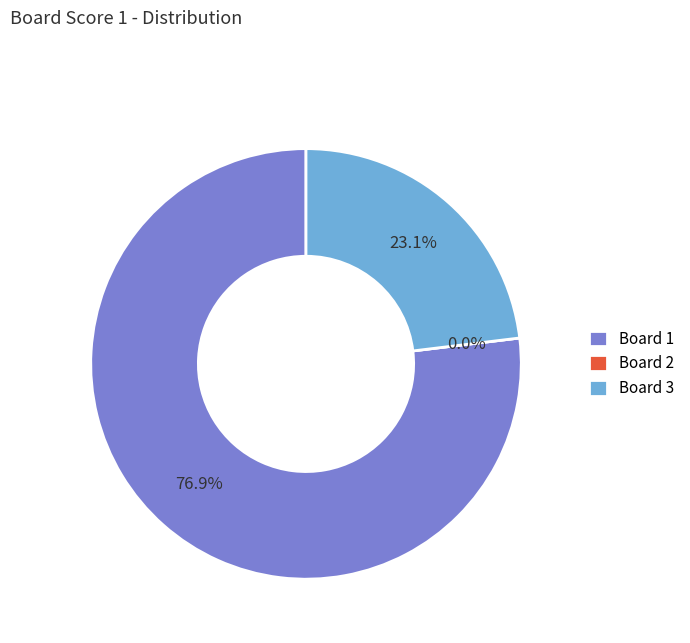

How many slices are in this pie chart?

3